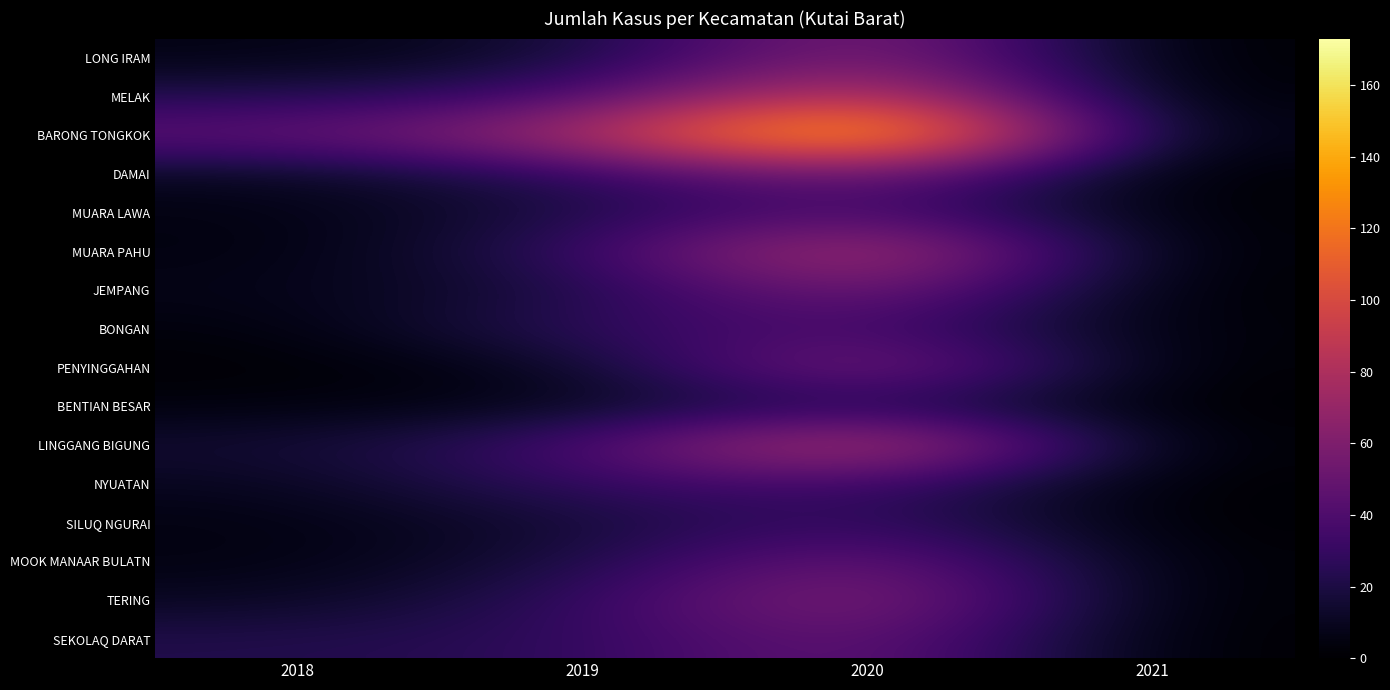

Reading left to right, transcribe all the data shown in this chart.

LONG IRAM: 2018=6	2019=14	2020=70	2021=0
MELAK: 2018=22	2019=34	2020=103	2021=0
BARONG TONGKOK: 2018=47	2019=75	2020=173	2021=2
DAMAI: 2018=10	2019=25	2020=60	2021=0
MUARA LAWA: 2018=5	2019=20	2020=44	2021=1
MUARA PAHU: 2018=4	2019=26	2020=94	2021=0
JEMPANG: 2018=7	2019=18	2020=64	2021=0
BONGAN: 2018=3	2019=28	2020=41	2021=2
PENYINGGAHAN: 2018=1	2019=8	2020=70	2021=0
BENTIAN BESAR: 2018=4	2019=8	2020=27	2021=0
LINGGANG BIGUNG: 2018=15	2019=34	2020=100	2021=0
NYUATAN: 2018=9	2019=30	2020=37	2021=0
SILUQ NGURAI: 2018=5	2019=16	2020=34	2021=0
MOOK MANAAR BULATN: 2018=5	2019=18	2020=58	2021=1
TERING: 2018=10	2019=26	2020=71	2021=0
SEKOLAQ DARAT: 2018=22	2019=26	2020=55	2021=0